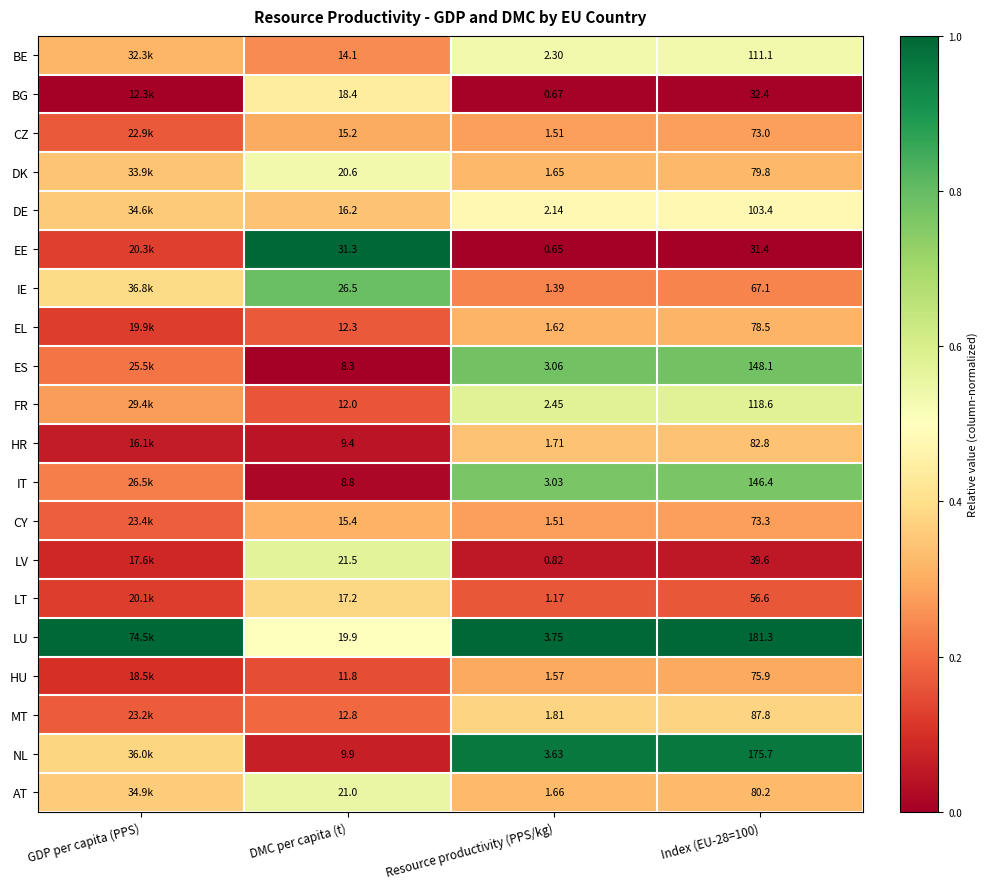

Which series changed the most between DMC per capita (t) and Index (EU-28=100)?

NL